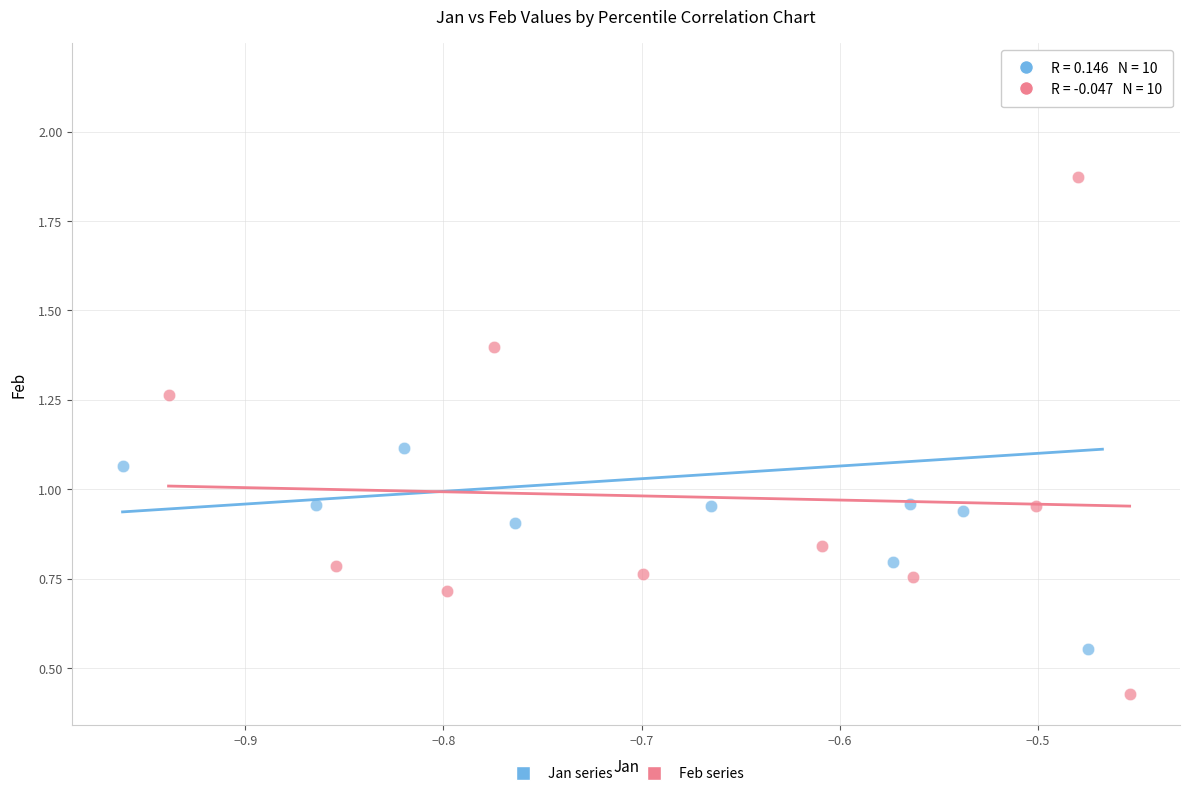

Which series reaches the minimum Y coordinate?

Feb series